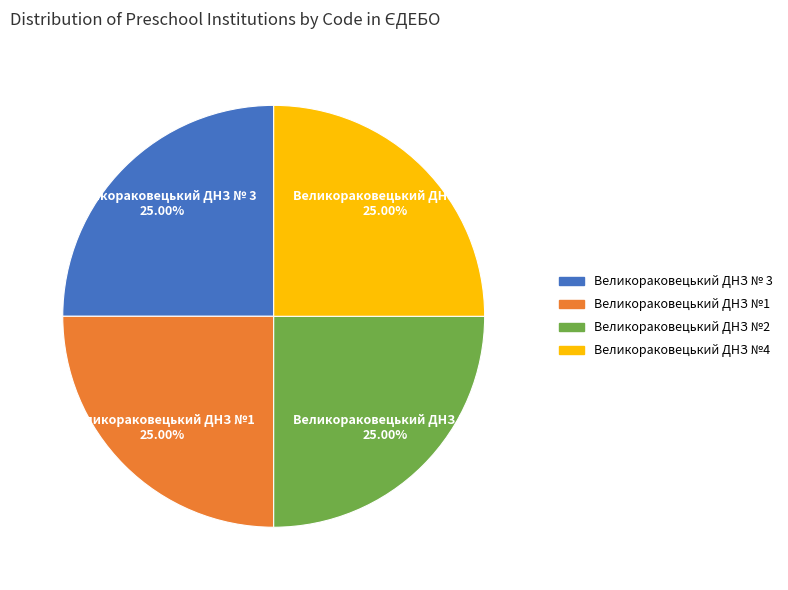

Is Великораковецький ДНЗ №4 the majority of the pie?

No